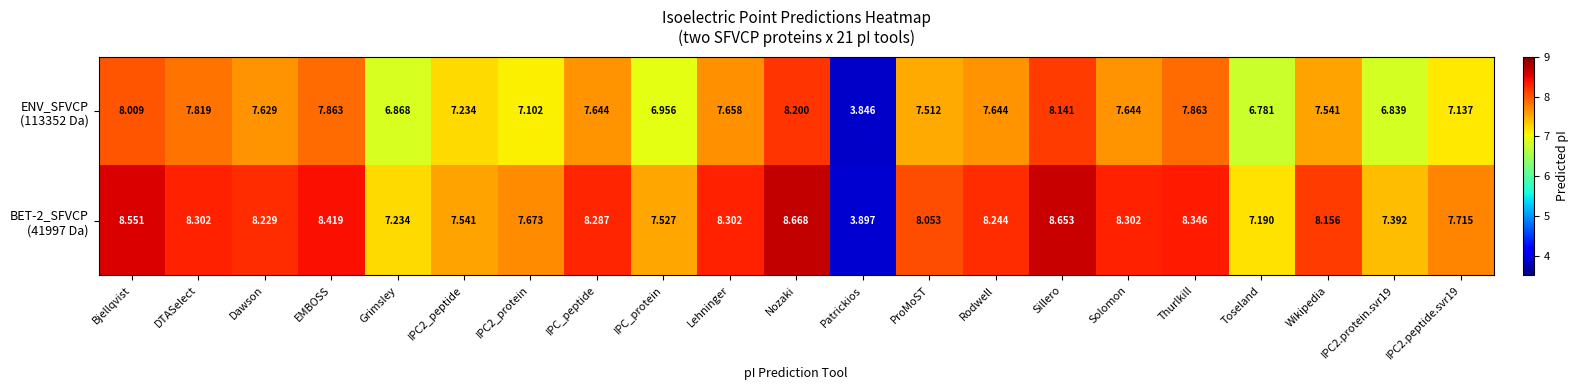

At how many categories does at least one series exceed 7?

20